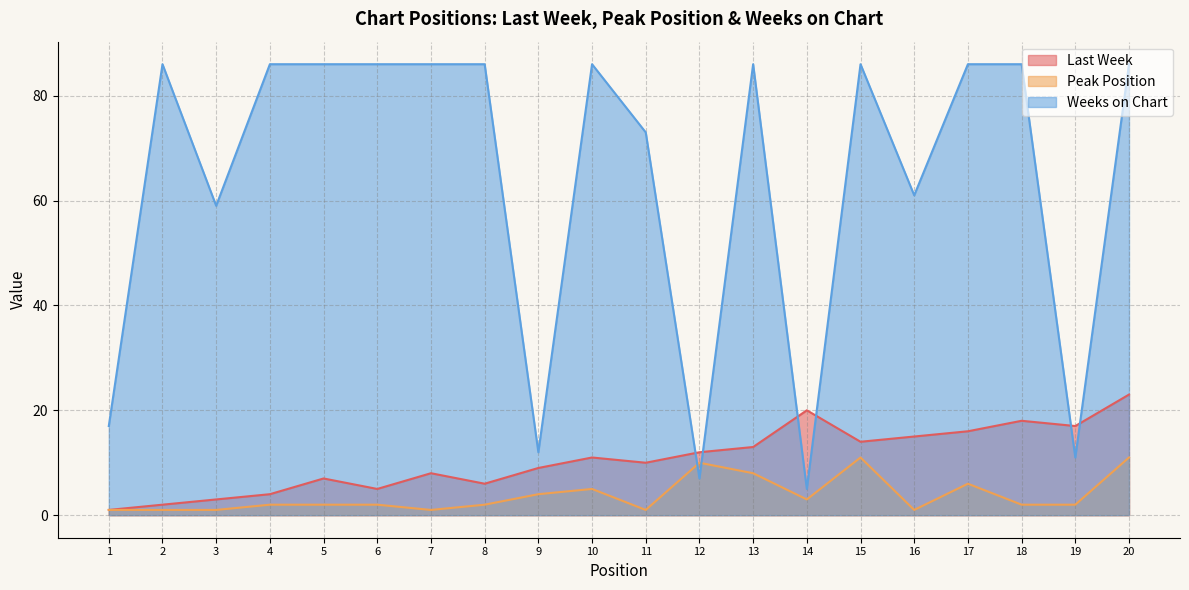

What is the average value of the Last Week series?

11